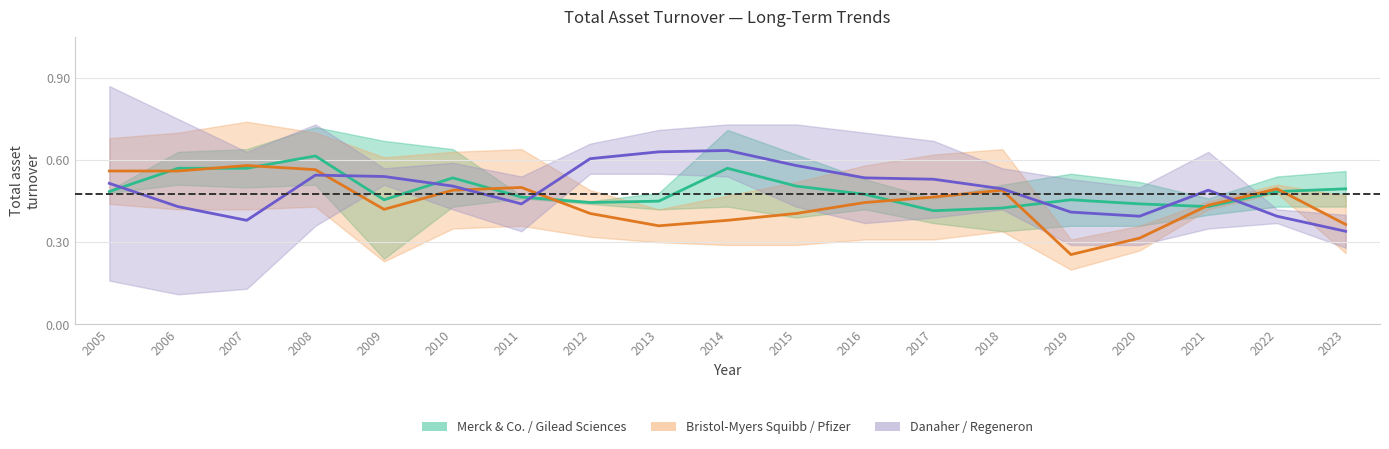

At which category is the sum across all series the highest?

2008